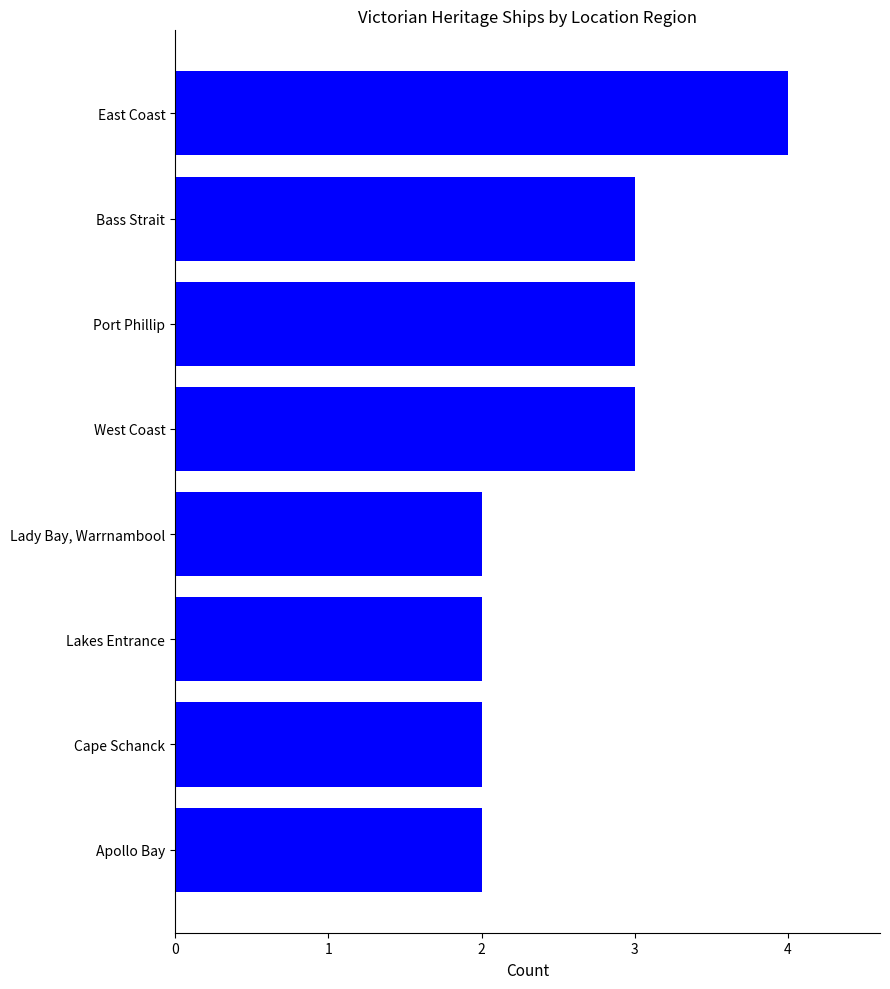

Does the chart contain any negative values?

No